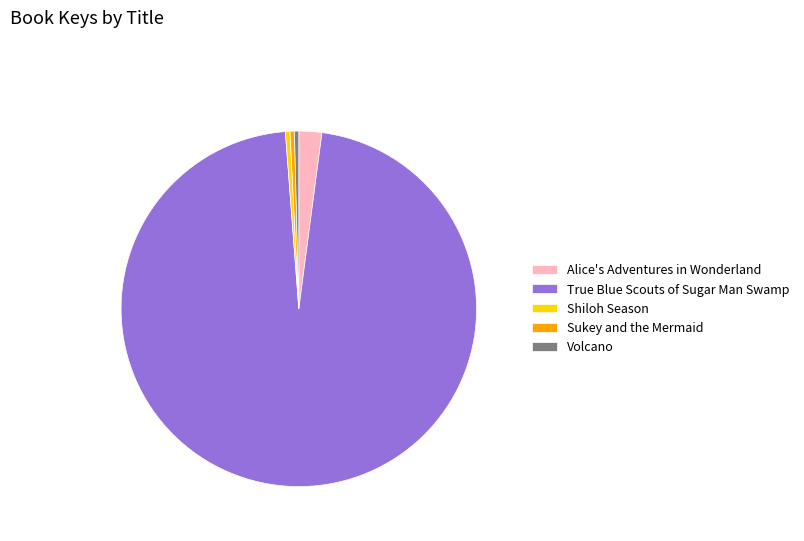

How many segments does this pie chart have?

5